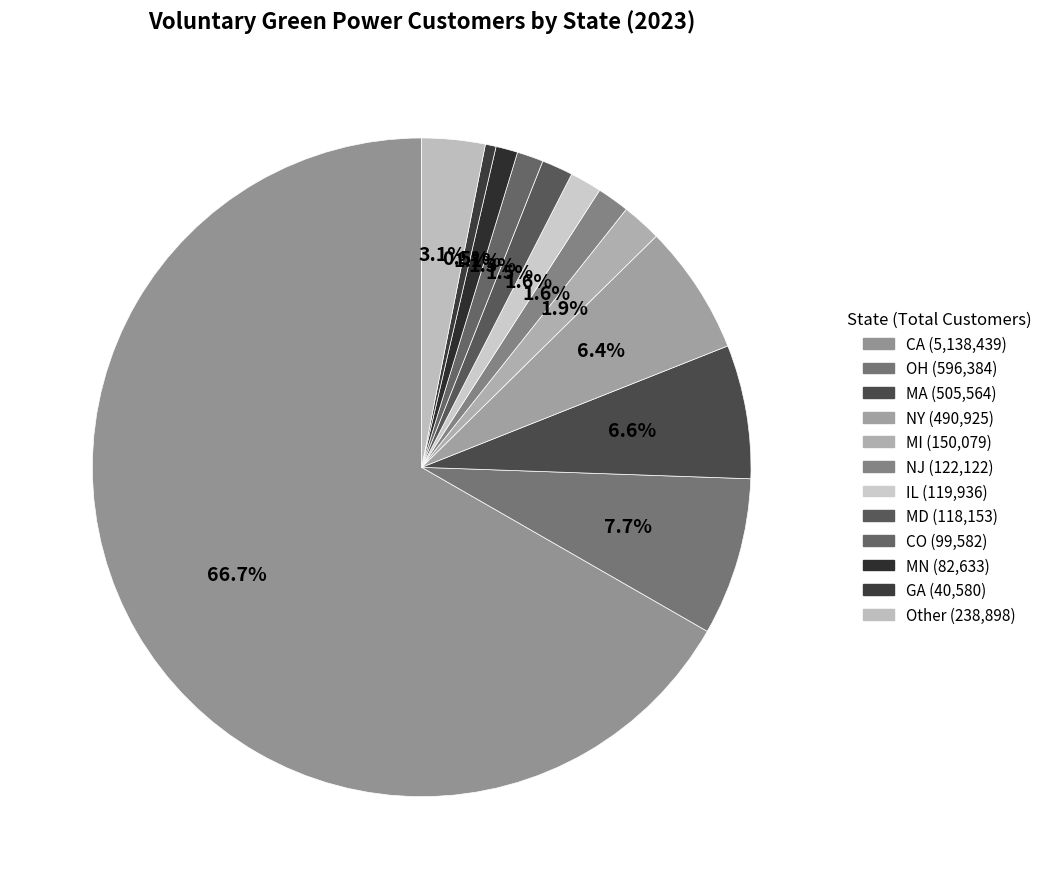

Which slice represents more than half of the pie?

CA